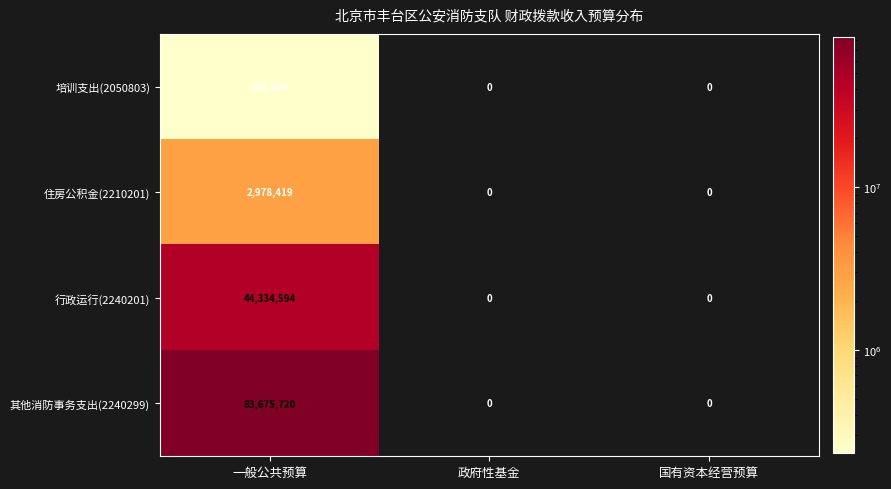

The 其他消防事务支出(2240299) series shows 0 at 国有资本经营预算. True or false?

True